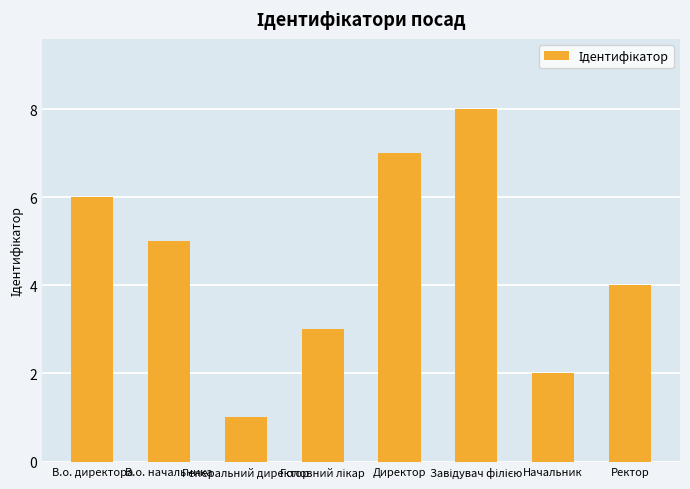

At which label does the data first exceed 5?

В.о. директора